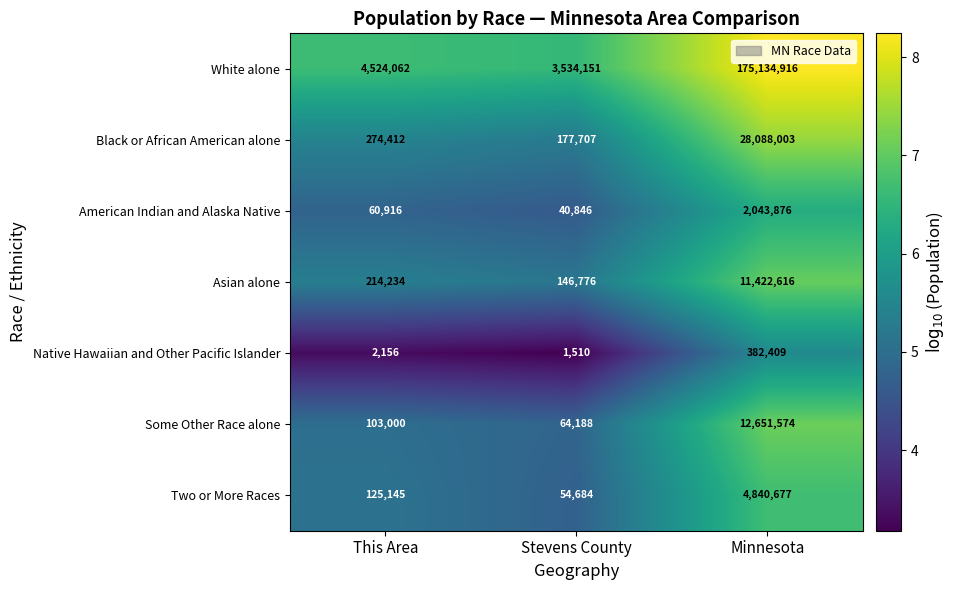

Reading left to right, extract all data points from this chart.

White alone: 4524062	3534151	175134916
Black or African American alone: 274412	177707	28088003
American Indian and Alaska Native: 60916	40846	2043876
Asian alone: 214234	146776	11422616
Native Hawaiian and Other Pacific Islander: 2156	1510	382409
Some Other Race alone: 103000	64188	12651574
Two or More Races: 125145	54684	4840677